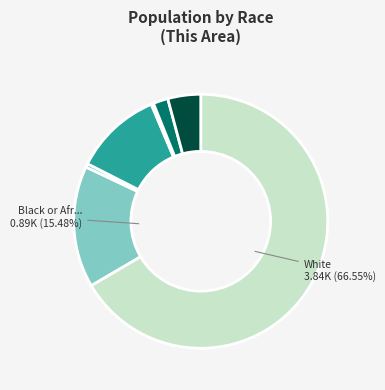

Is there any slice that represents more than half of the pie?

Yes